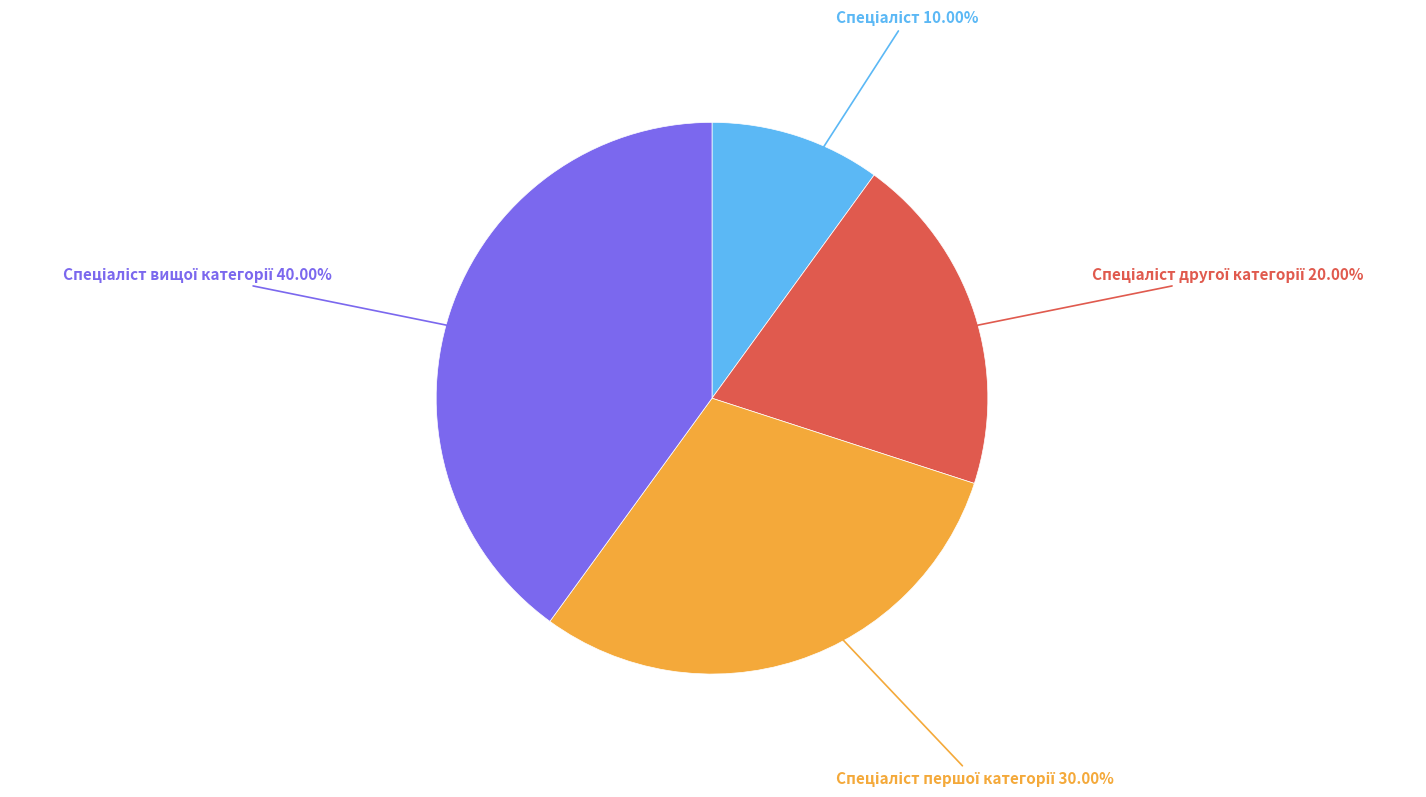

Does any single category account for the majority?

No